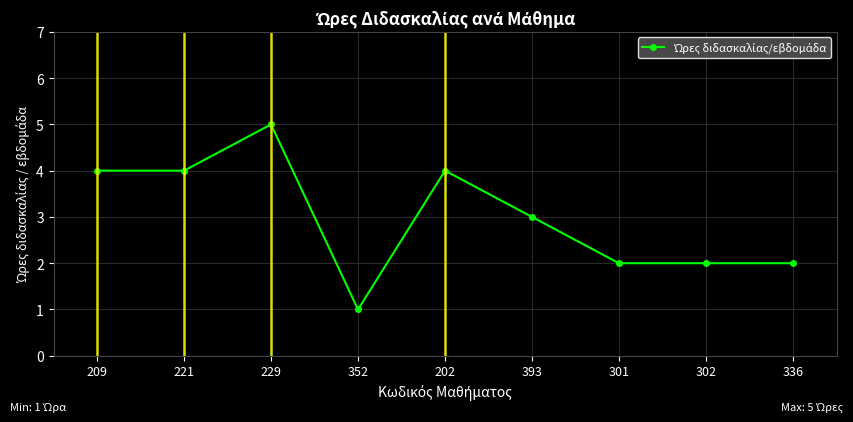

Read the value at 221.

4